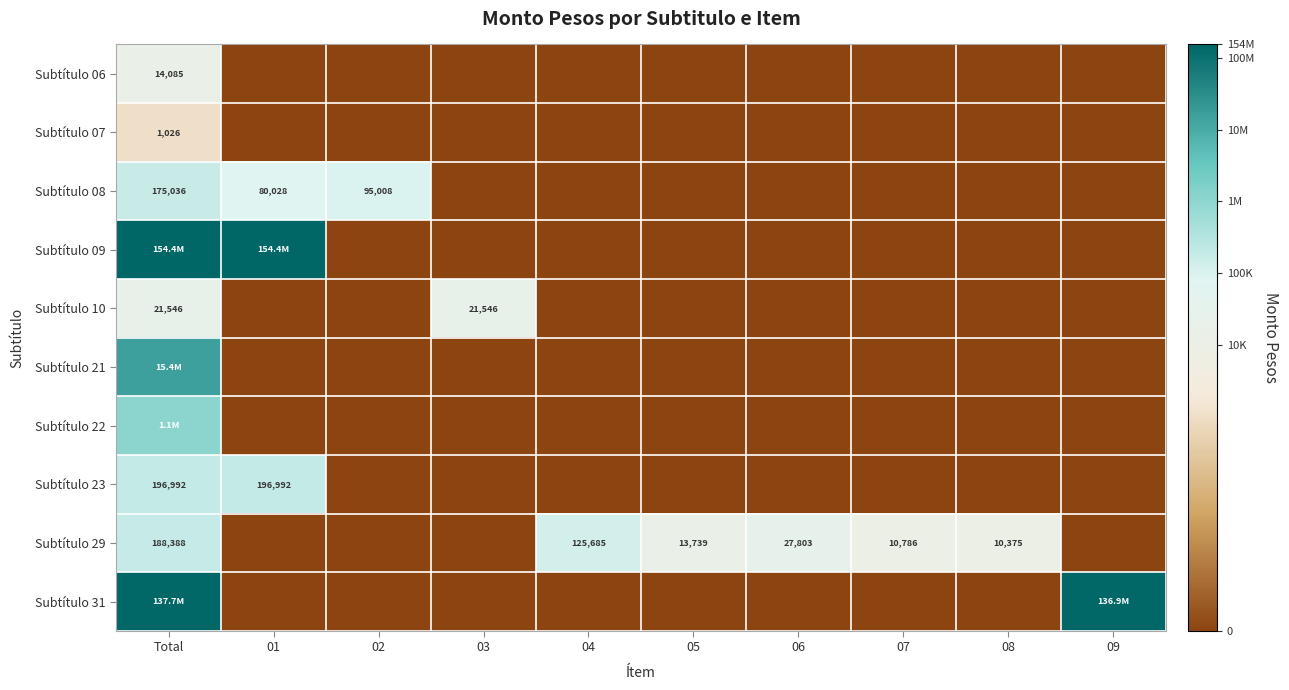

Count the number of categories in the chart.

10